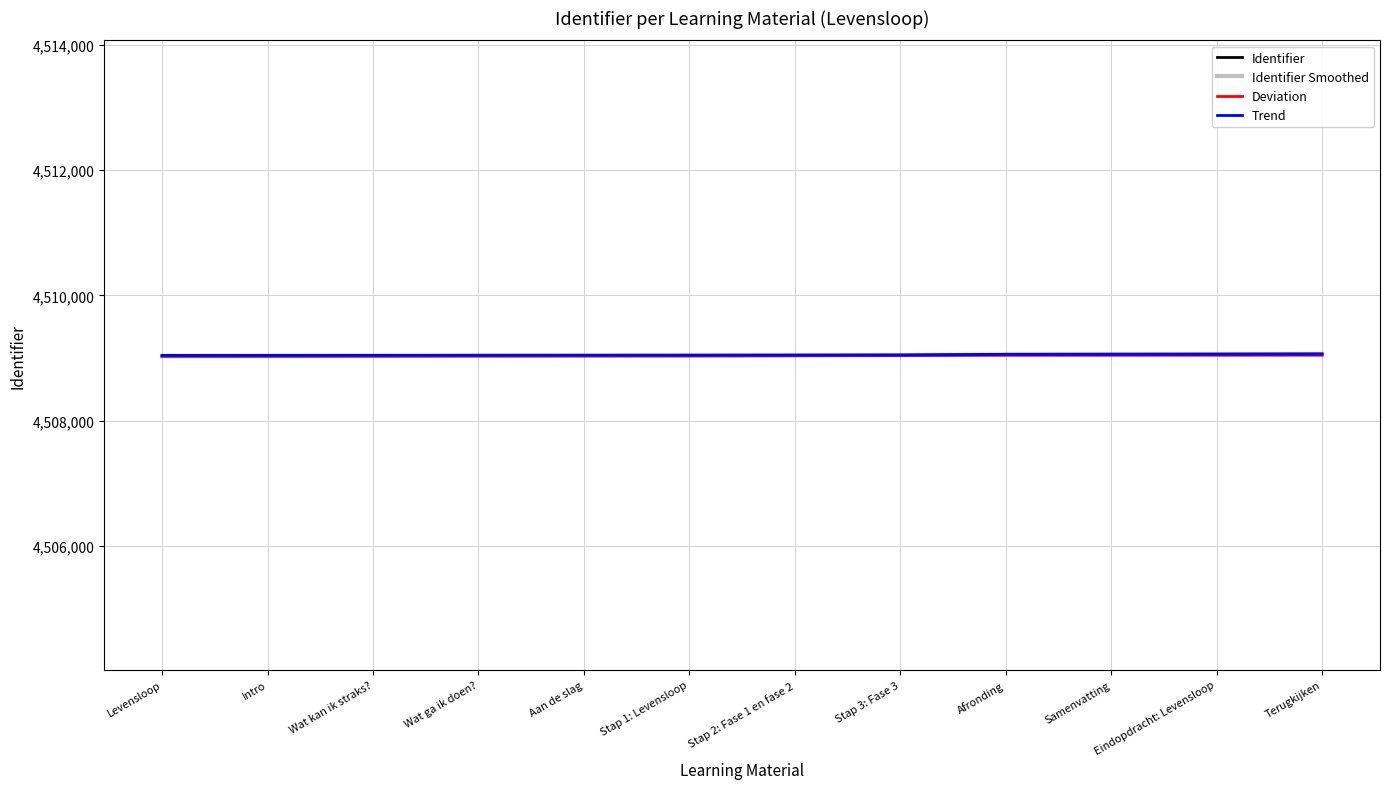

What is the spread (max minus min) of values at Samenvatting?

15.9